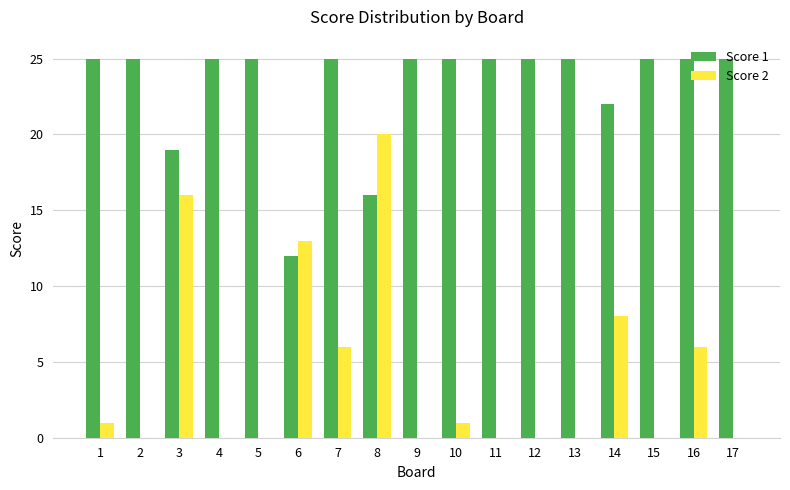

What is the sum of all Score 2 values?

71